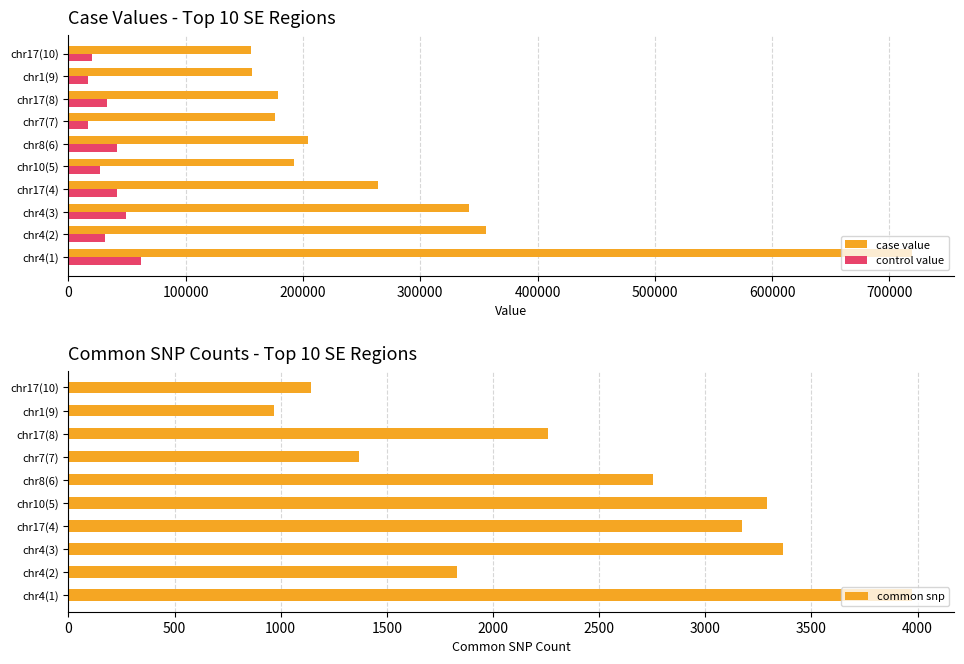

The value of control value at chr1(9) is 16528.2. True or false?

True